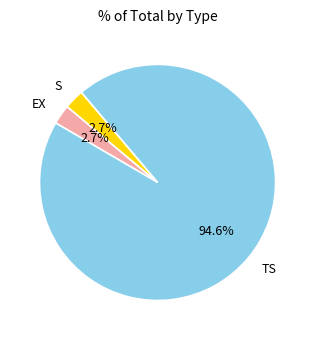

Which slice represents more than half of the pie?

TS